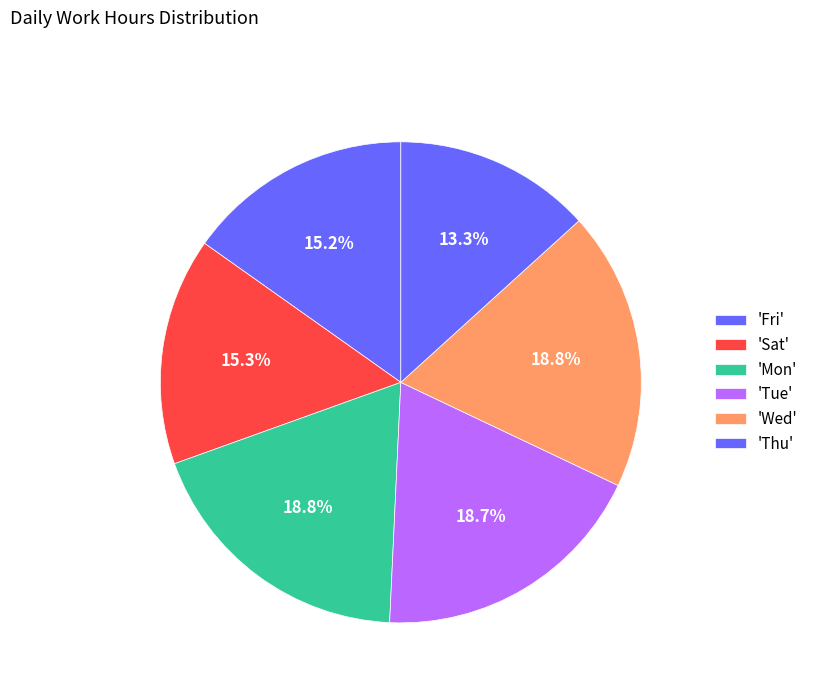

Count the number of slices in the pie.

6